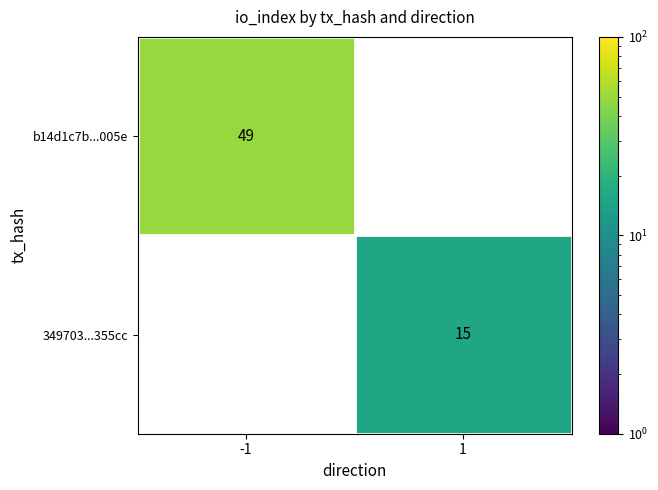

What is the sum of all b14d1c7b...005e values?

49